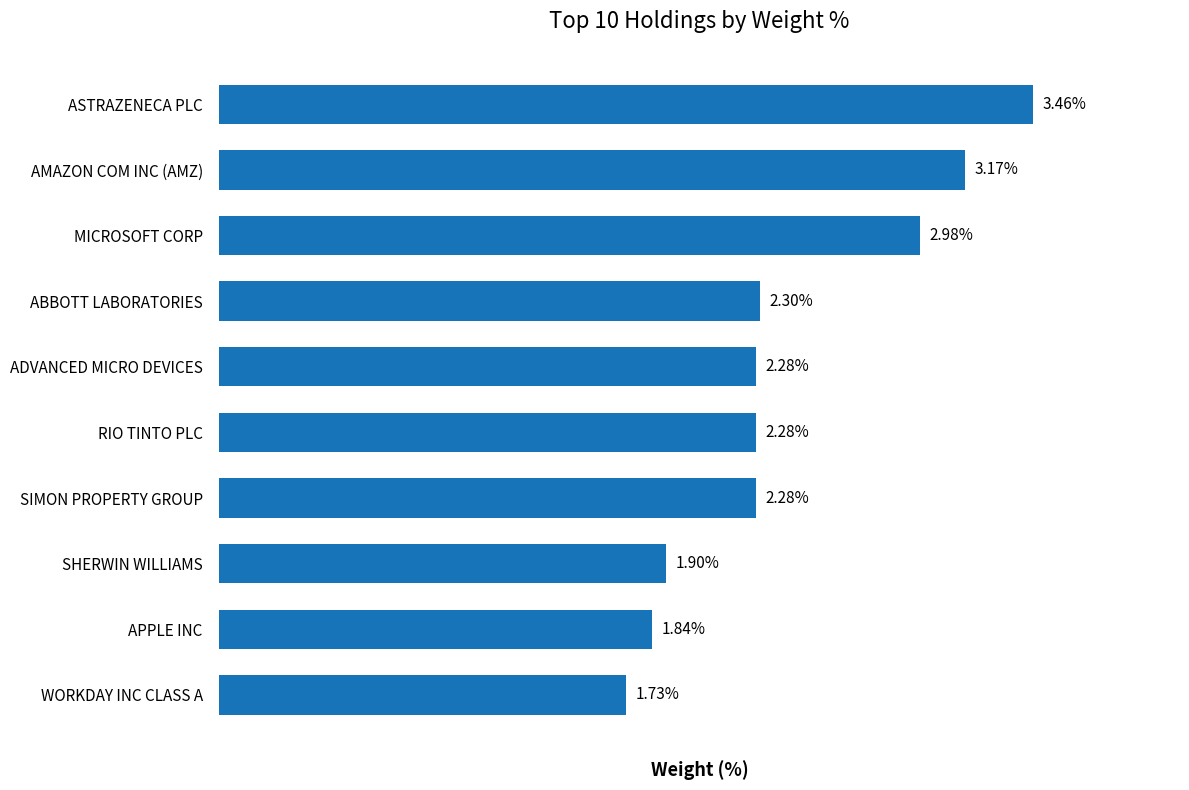

Which has a higher value, APPLE INC or SHERWIN WILLIAMS?

SHERWIN WILLIAMS